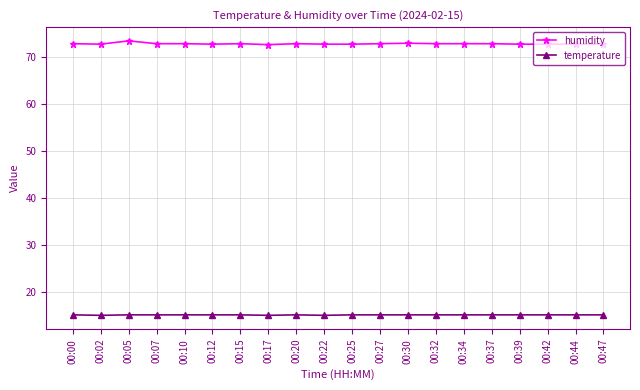

What is the average value of the temperature series?

15.2